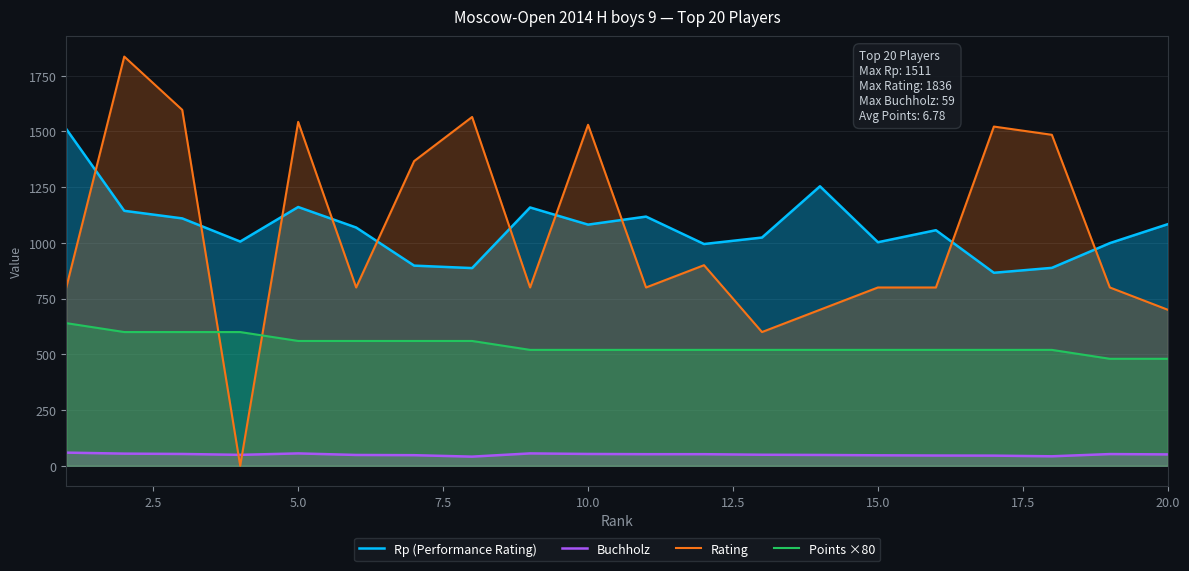

How many interior local valleys does the Buchholz series have?

3